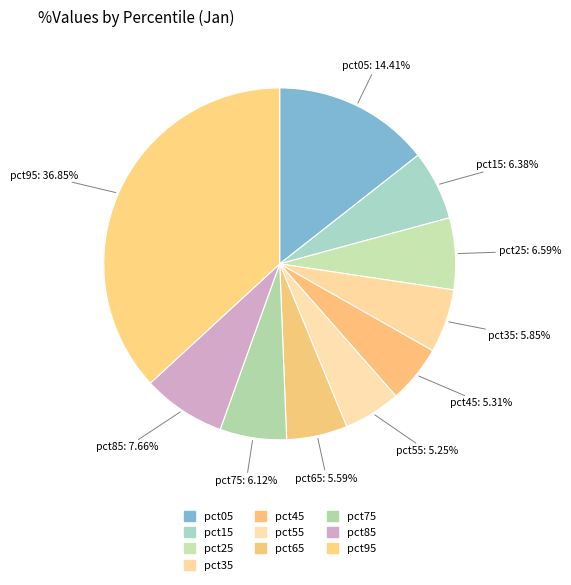

How many segments does this pie chart have?

10